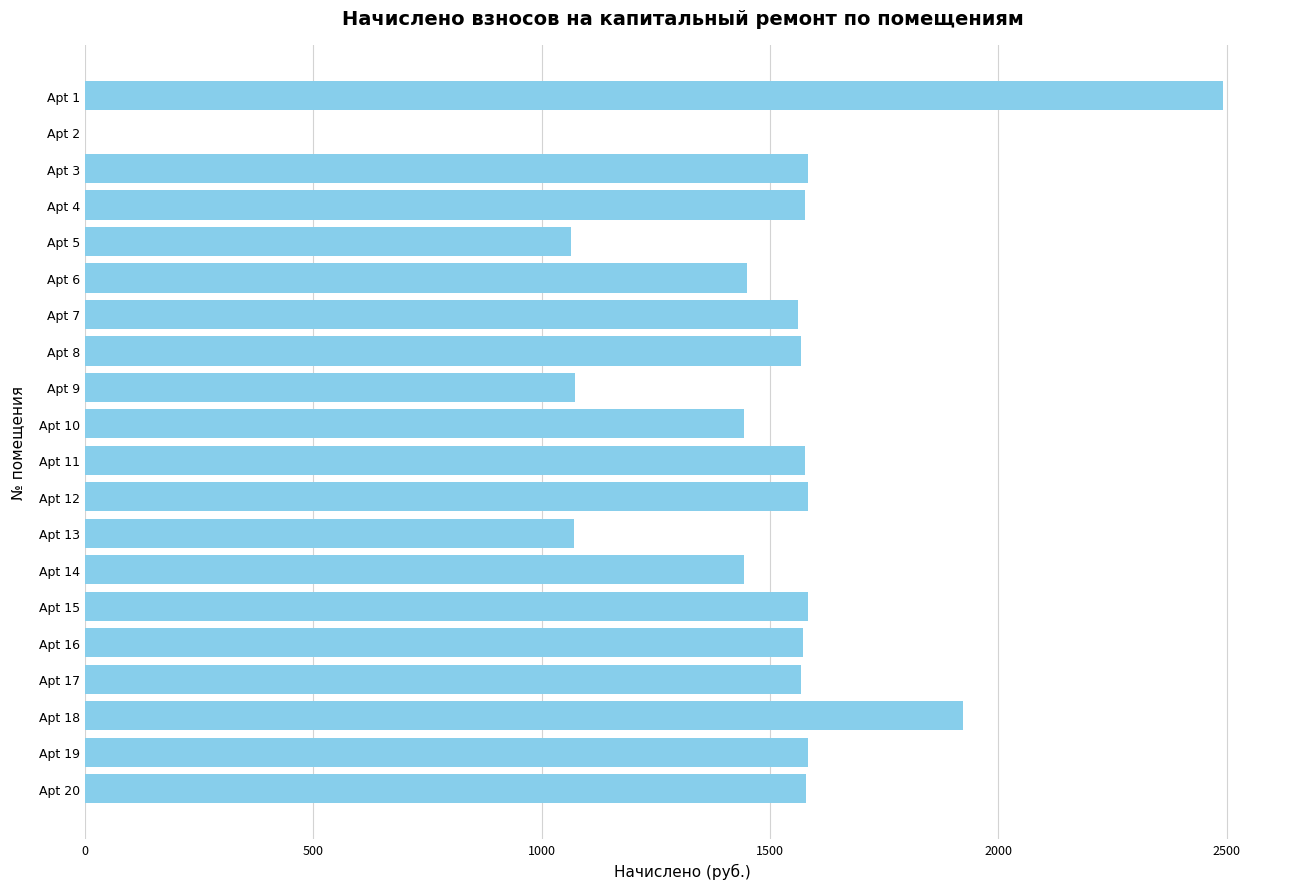

How many distinct data groups are displayed?

1